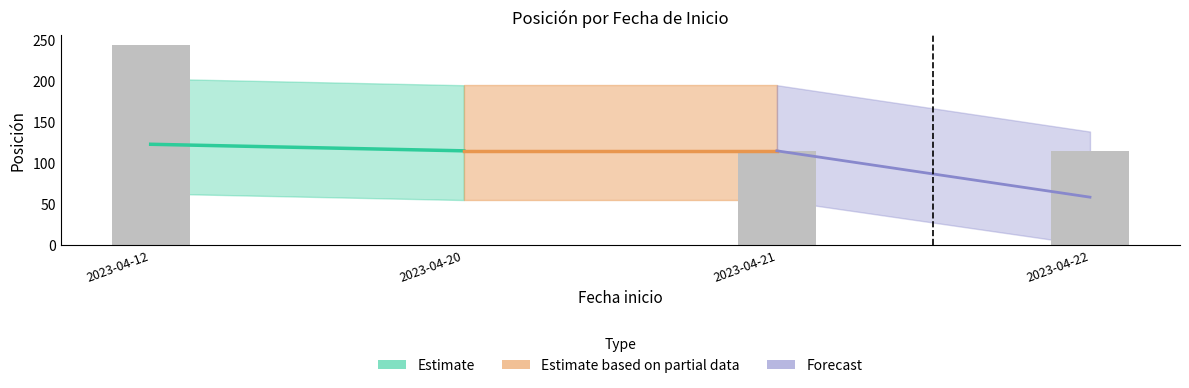

Which series has the widest spread of values?

Forecast